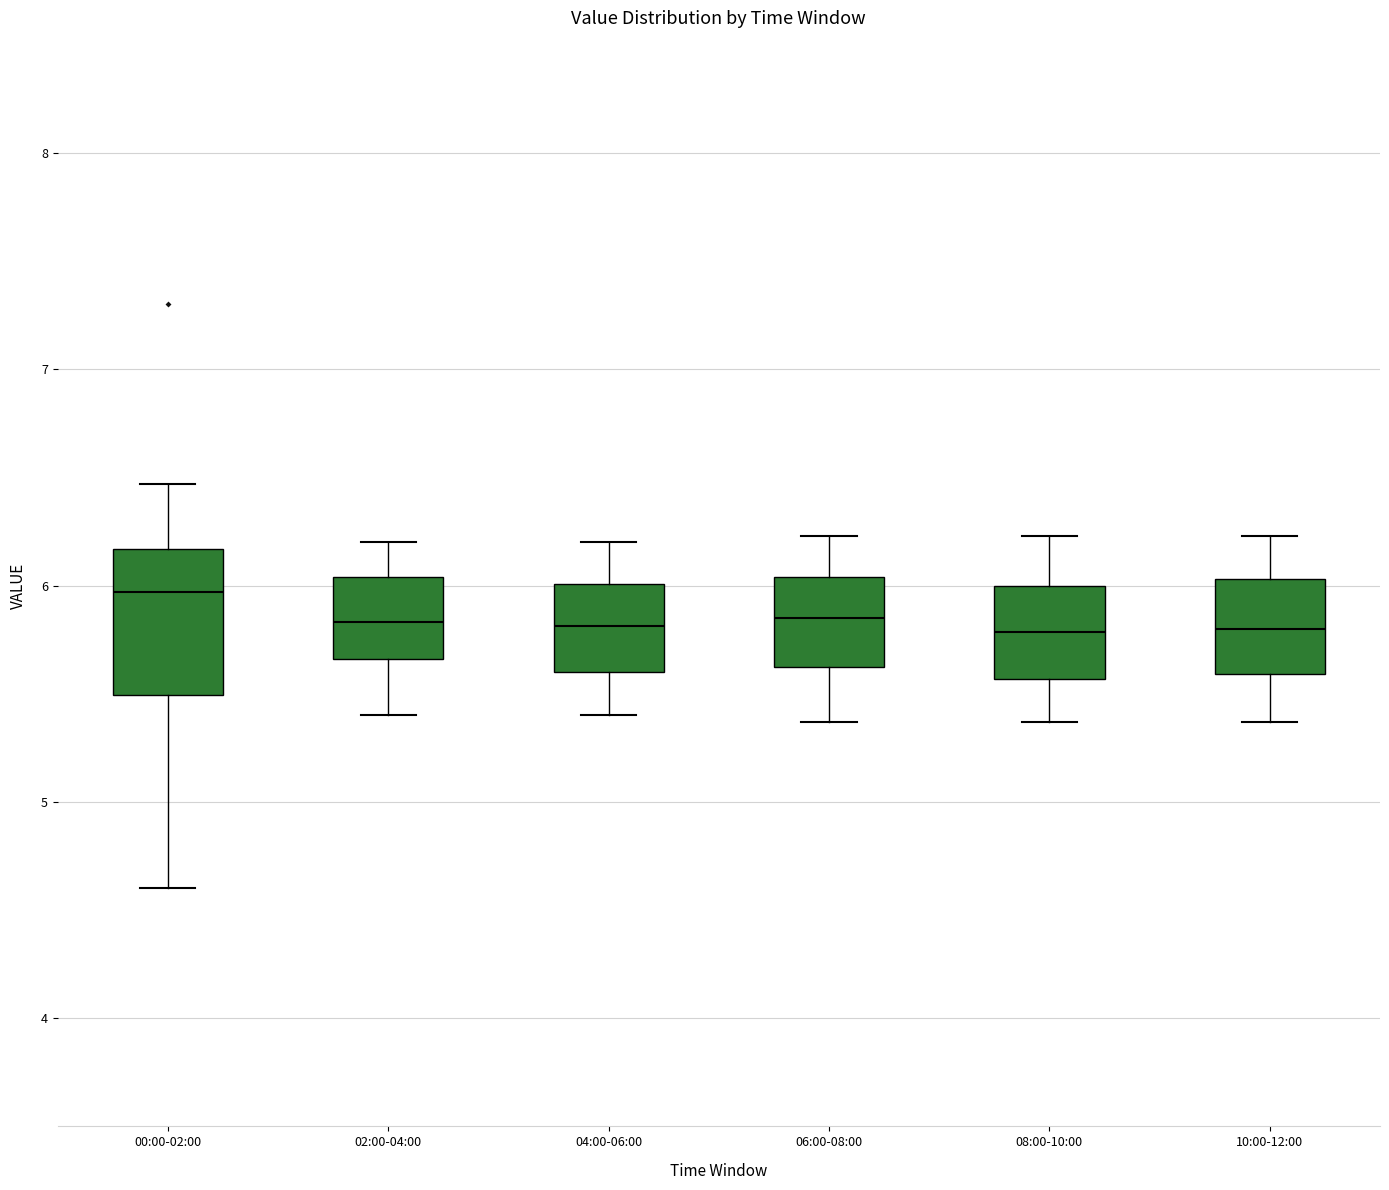

Which box's median line is the highest?

00:00-02:00